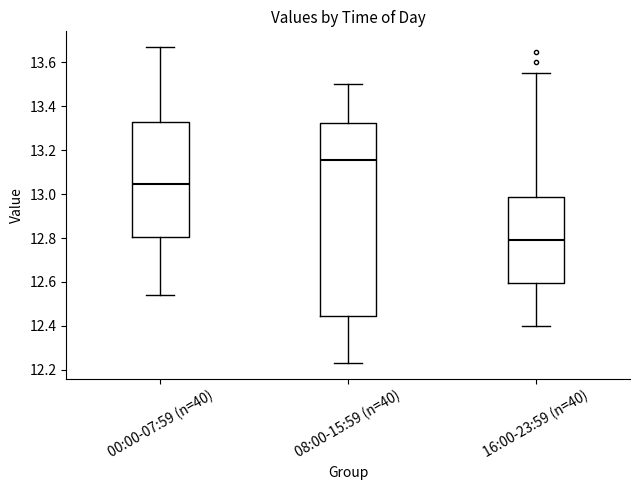

Which box's median line is the highest?

08:00-15:59 (n=40)